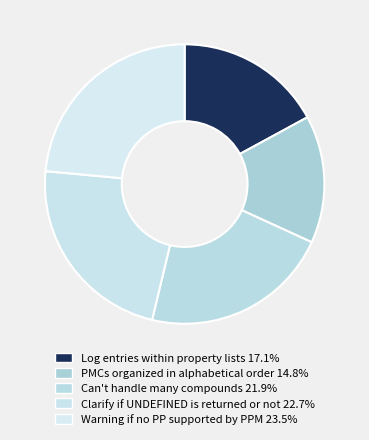

Does Warning if no PP supported by PPM account for over 50% of the chart?

No